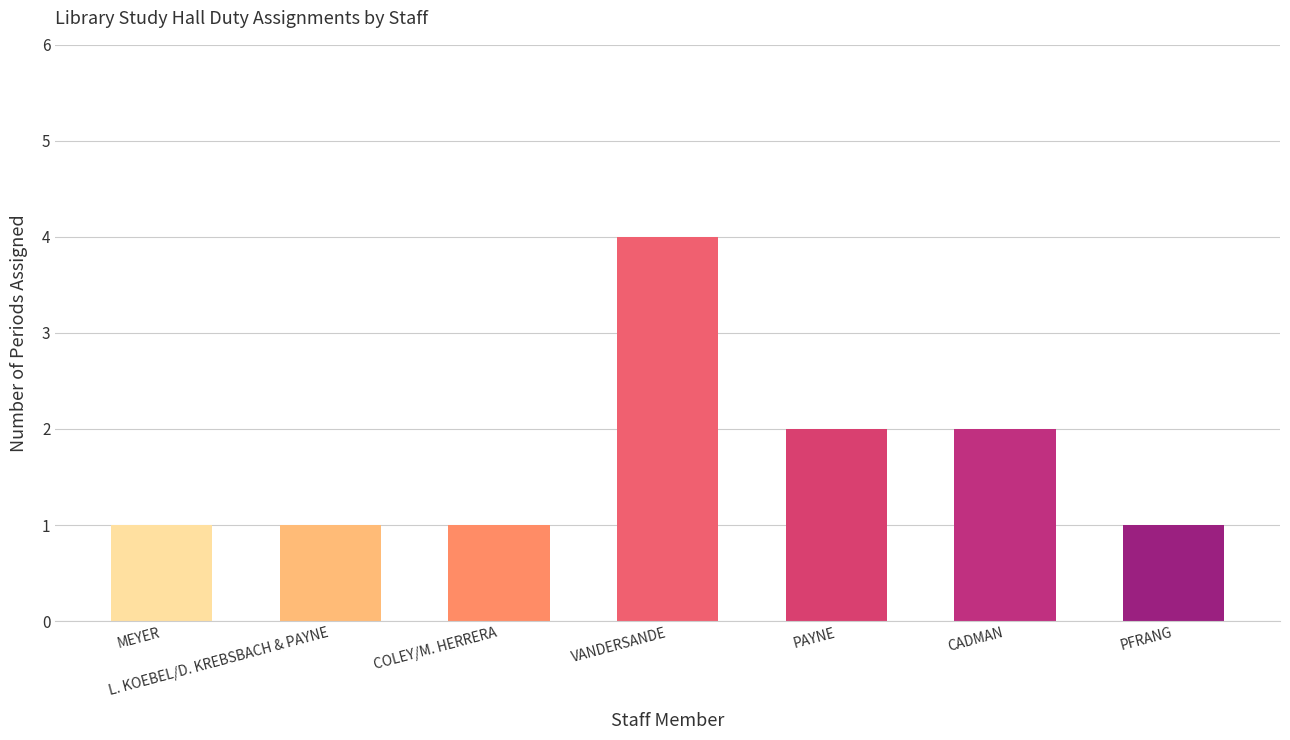

What is the change in value from MEYER to PAYNE?

+1